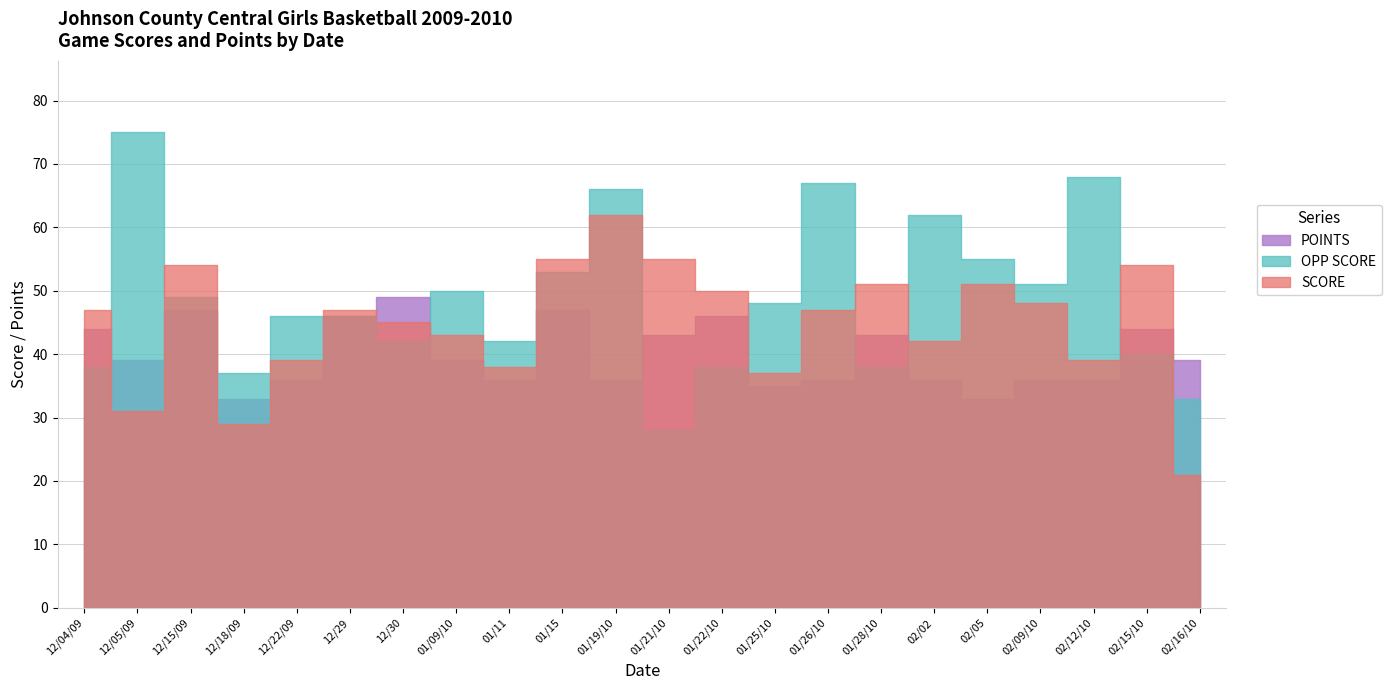

Rank the series by their maximum value, from lowest to highest.

POINTS, SCORE, OPP SCORE